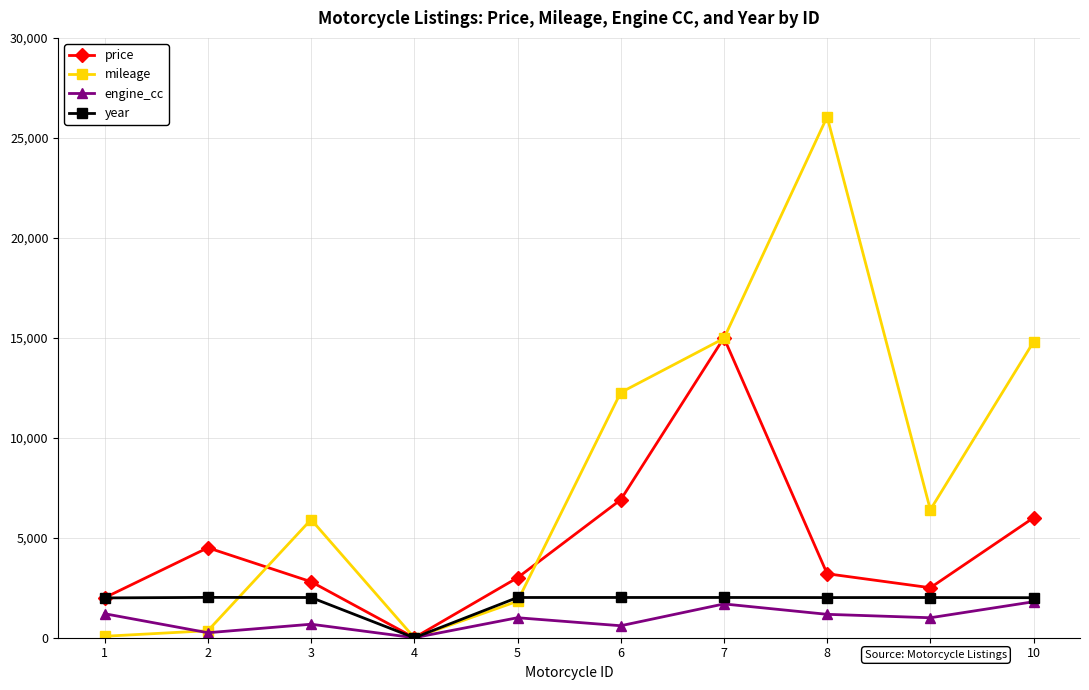

What is the average value of the price series?

4590